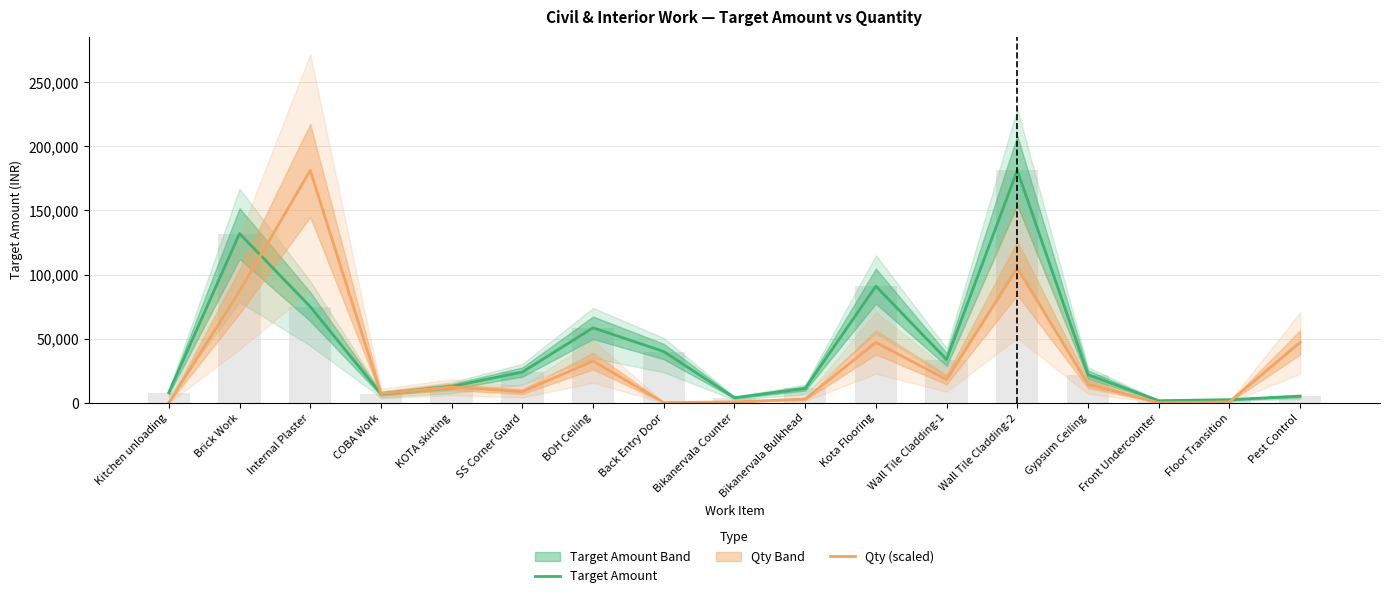

Is it true that Target Amount equals 20099.1 at Bikanervala Bulkhead?

False